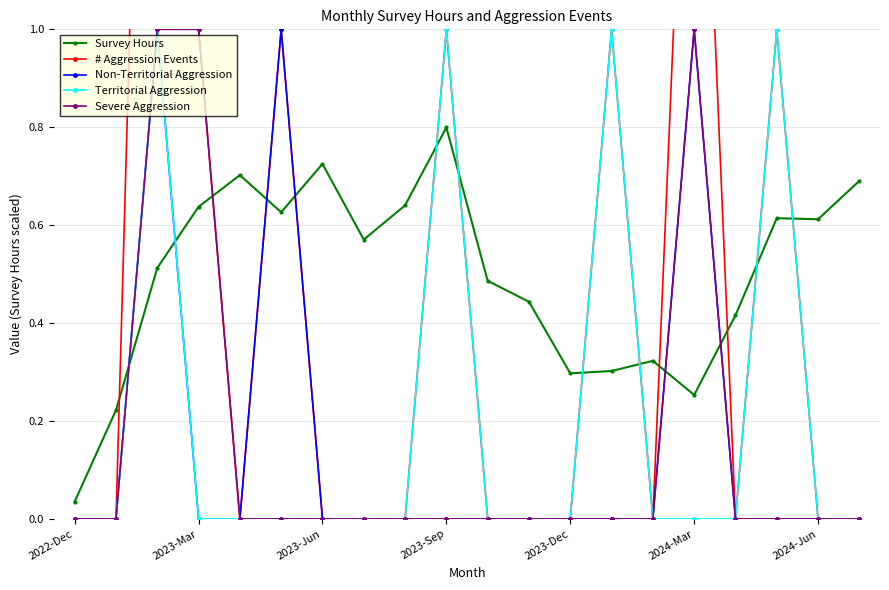

Which series has the largest total across all categories?

# Aggression Events